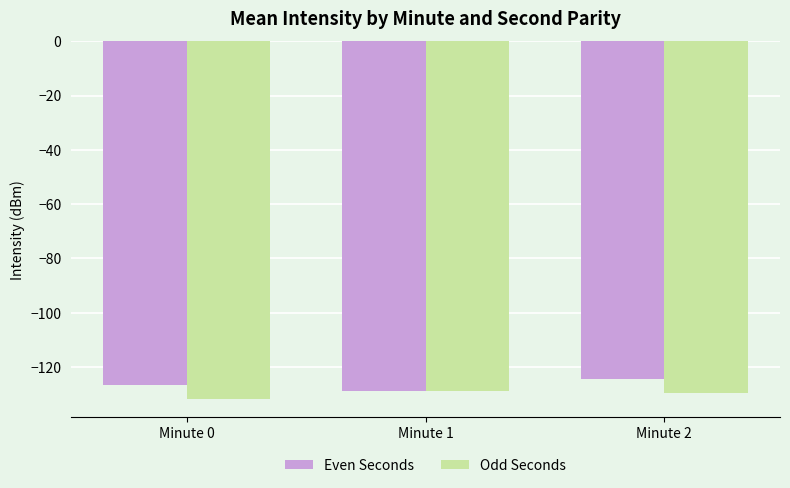

Rank the series by their maximum value, from highest to lowest.

Even Seconds, Odd Seconds